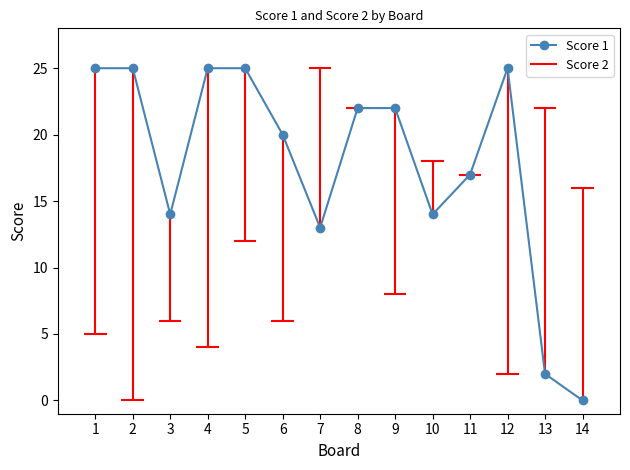

Reading right to left, list all the values displayed in this chart.

0	2	25	17	14	22	22	13	20	25	25	14	25	25